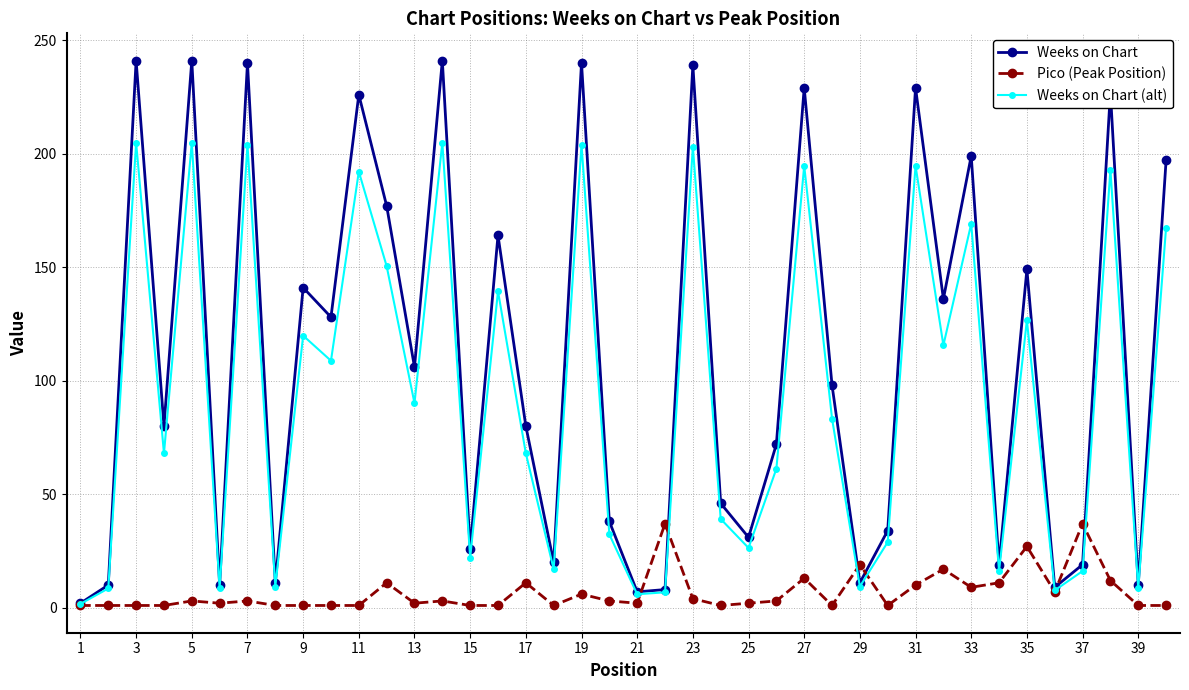

What is the difference between the maximum and minimum values in the Pico (Peak Position) series?

36.0